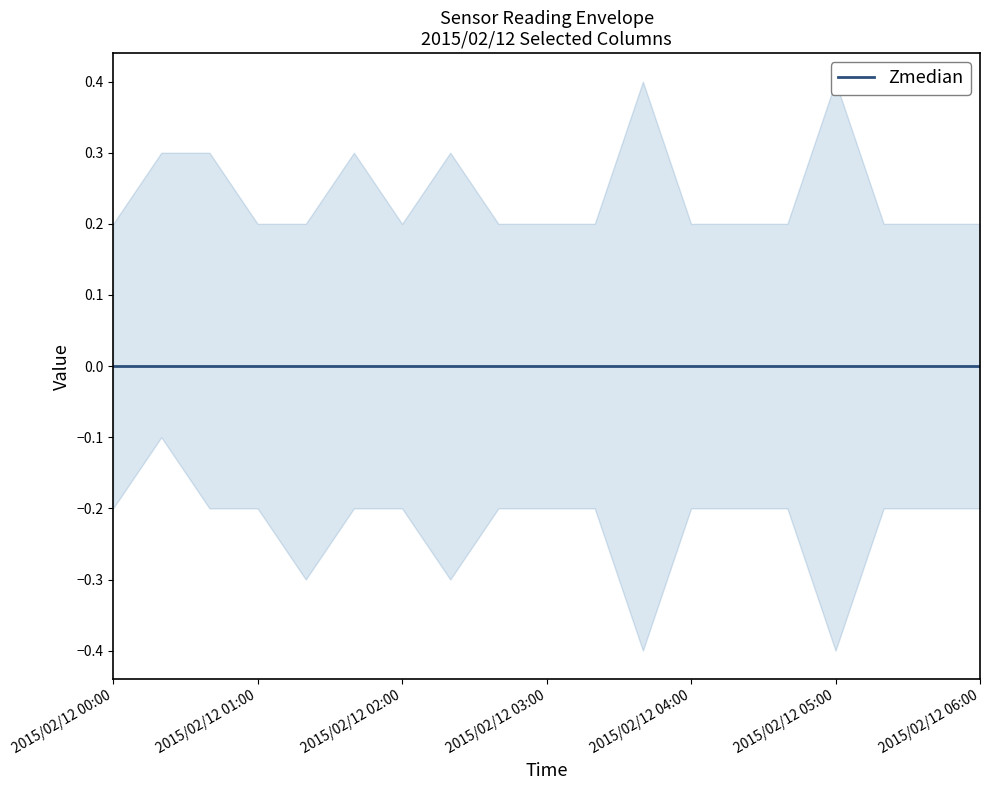

Does the chart have visible grid lines?

No